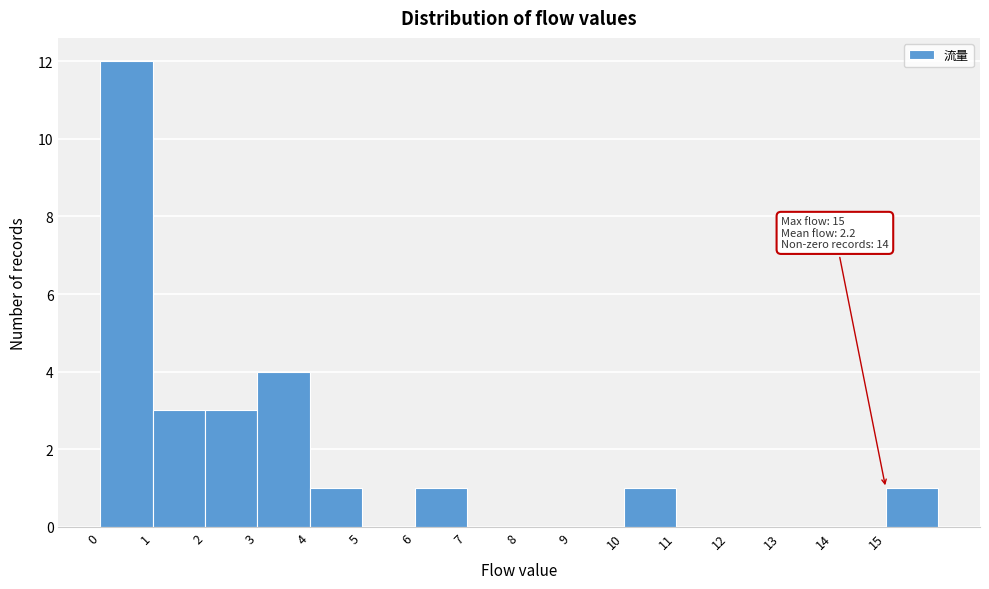

Which range on the x-axis has the tallest bar?

0 to 1